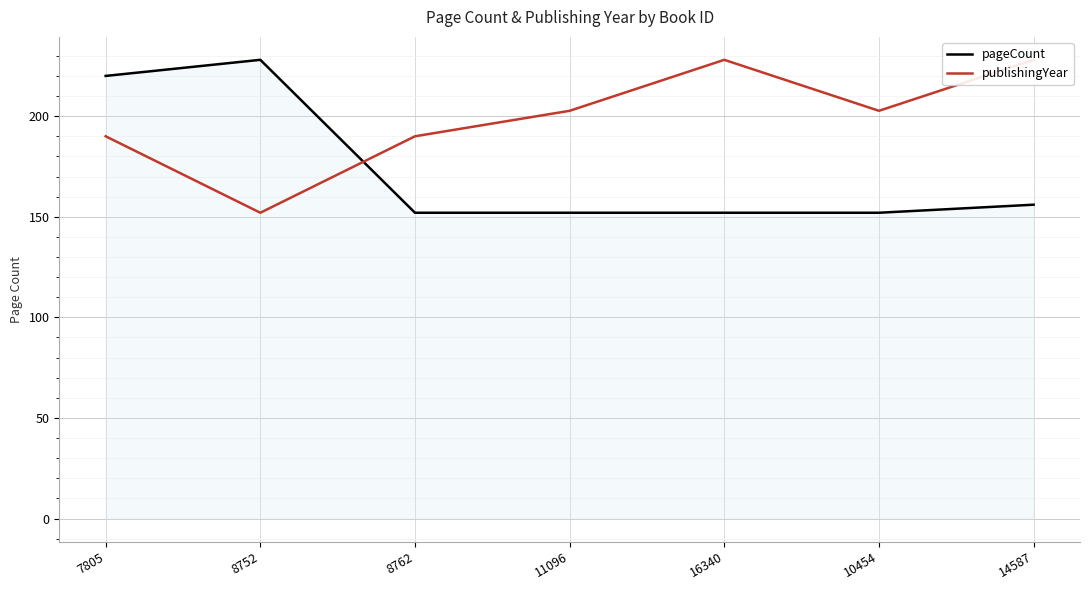

How many lines are shown in the chart?

2